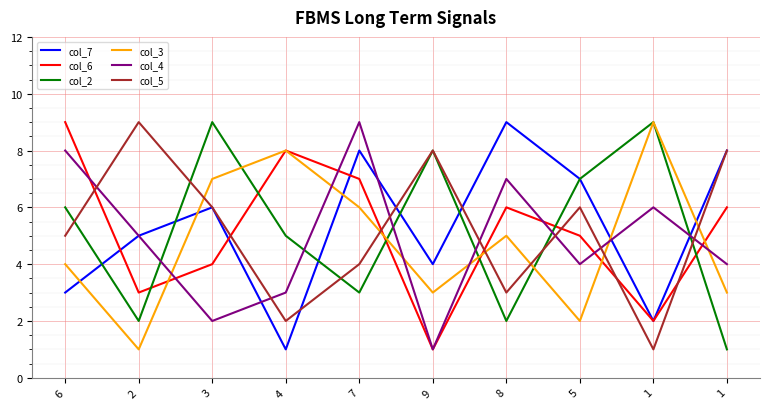

What are all the series names shown in the legend?

col_7, col_6, col_2, col_3, col_4, col_5